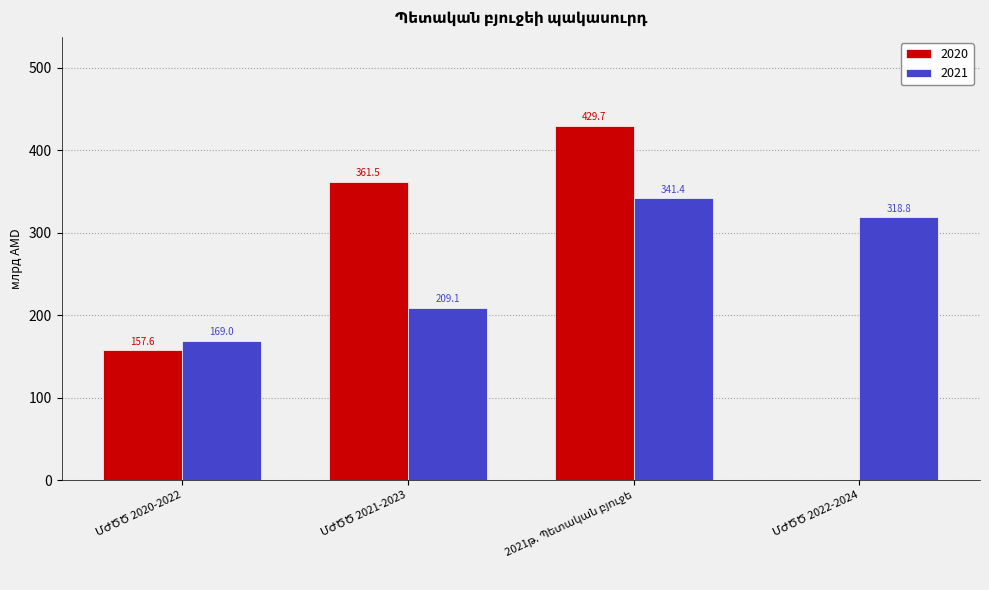

Reading left to right, list all the values displayed in this chart.

2020: 157.6	361.5	429.7	0.0
2021: 169.0	209.1	341.4	318.8